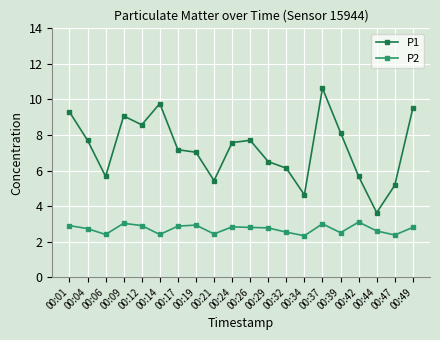

Count the number of data series in this chart.

2